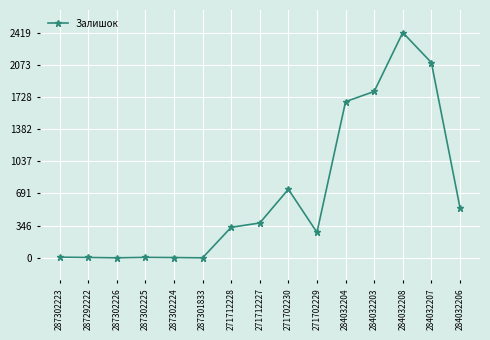

Is this an area chart (filled region under the line)?

No